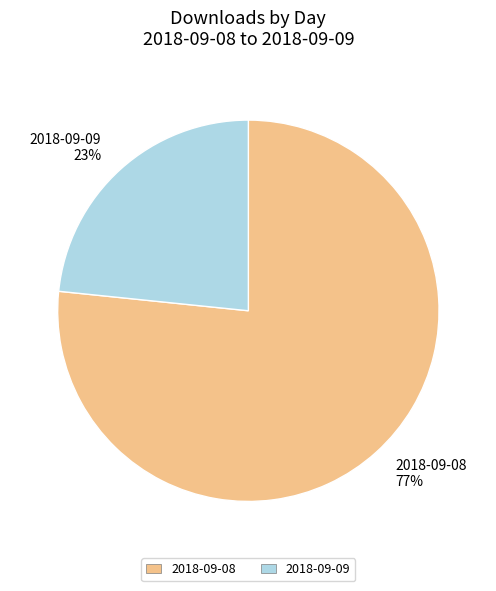

What percentage is the 2018-09-09 slice, to the nearest percent?

23%